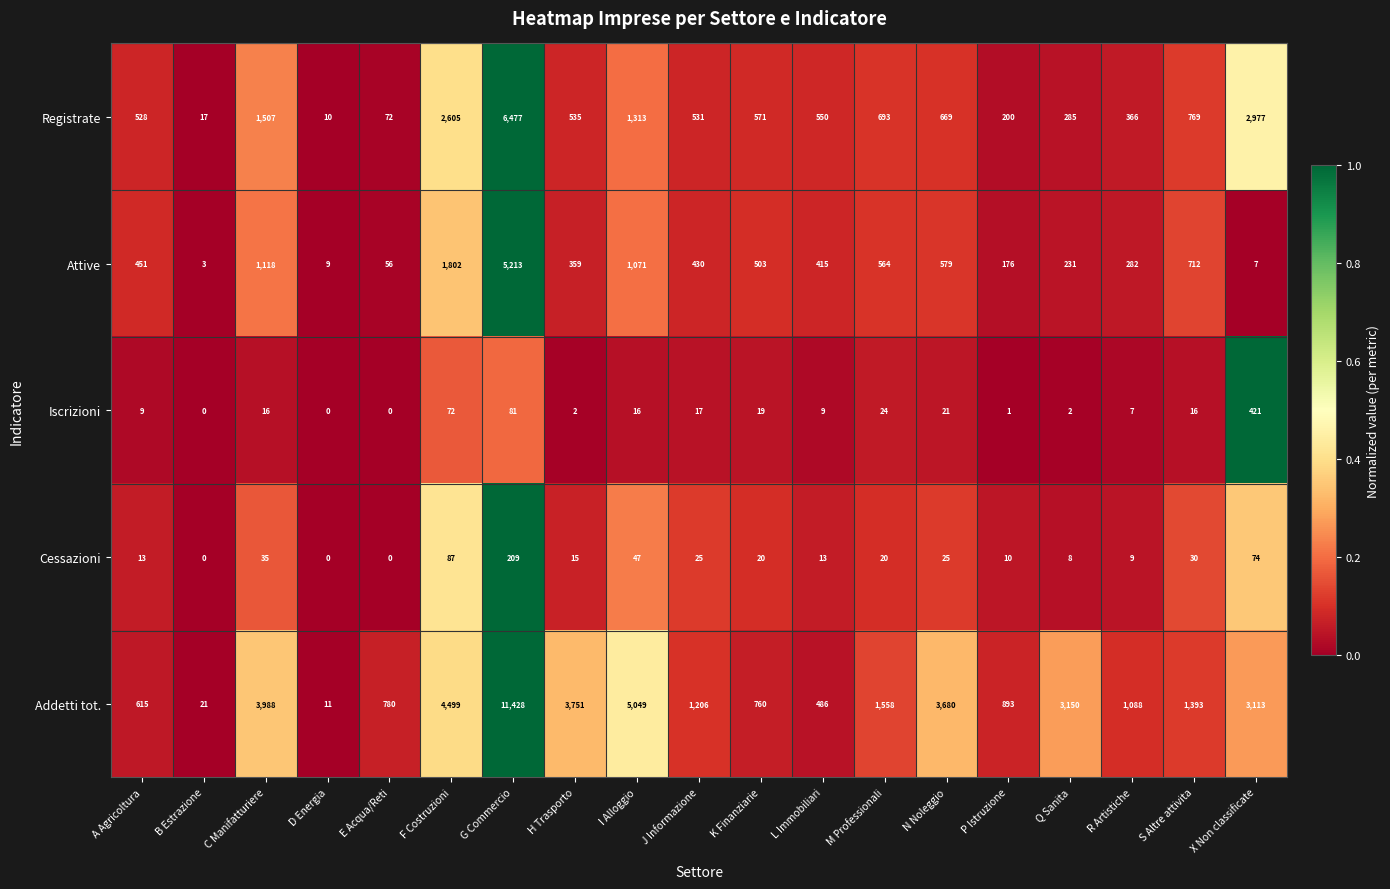

The Iscrizioni series shows 21 at N Noleggio. True or false?

True